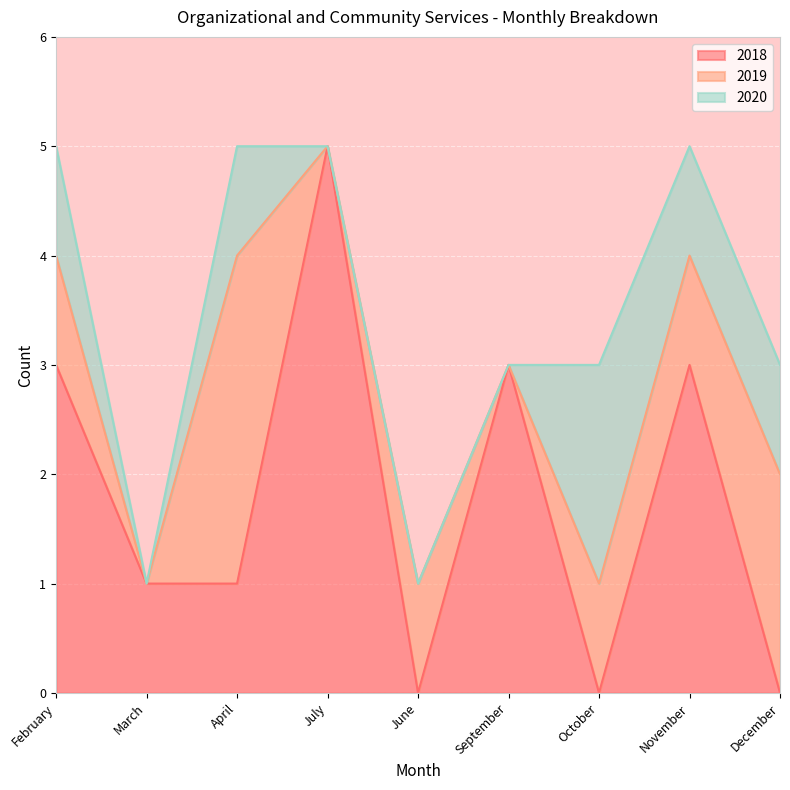

Reading left to right, what are all the values shown in this chart?

2018: February=3	March=1	April=1	July=5	June=0	September=3	October=0	November=3	December=0
2019: February=1	March=0	April=3	July=0	June=1	September=0	October=1	November=1	December=2
2020: February=1	March=0	April=1	July=0	June=0	September=0	October=2	November=1	December=1